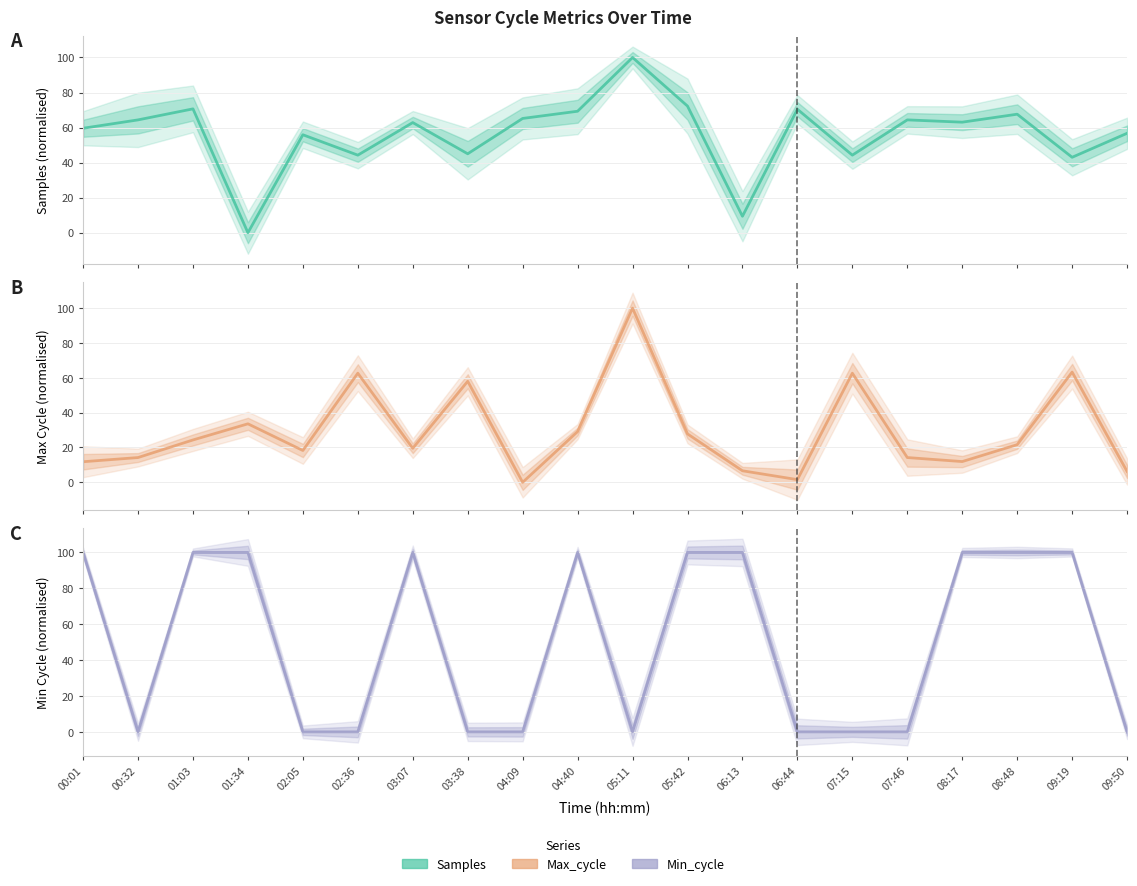

What is the spread (max minus min) of values at 00:01?

88.2